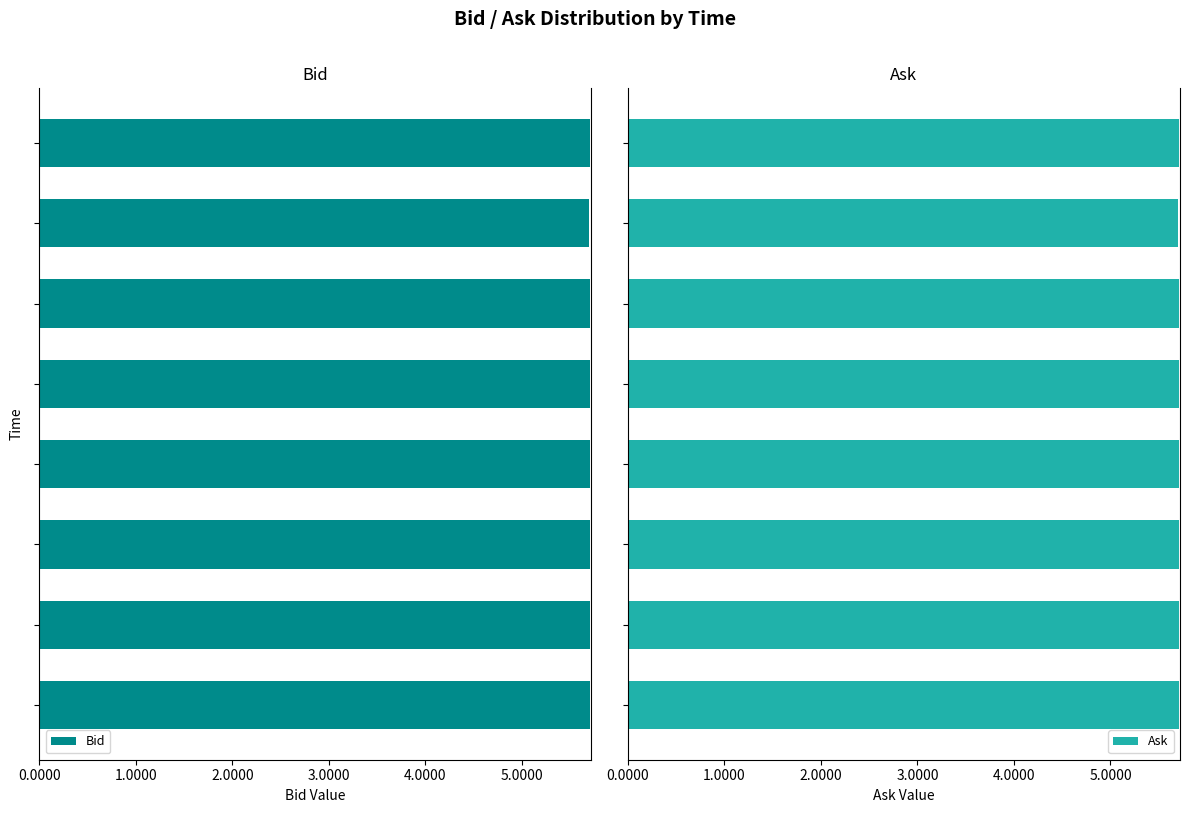

Which has a higher value, 1.0000 or 7?

1.0000